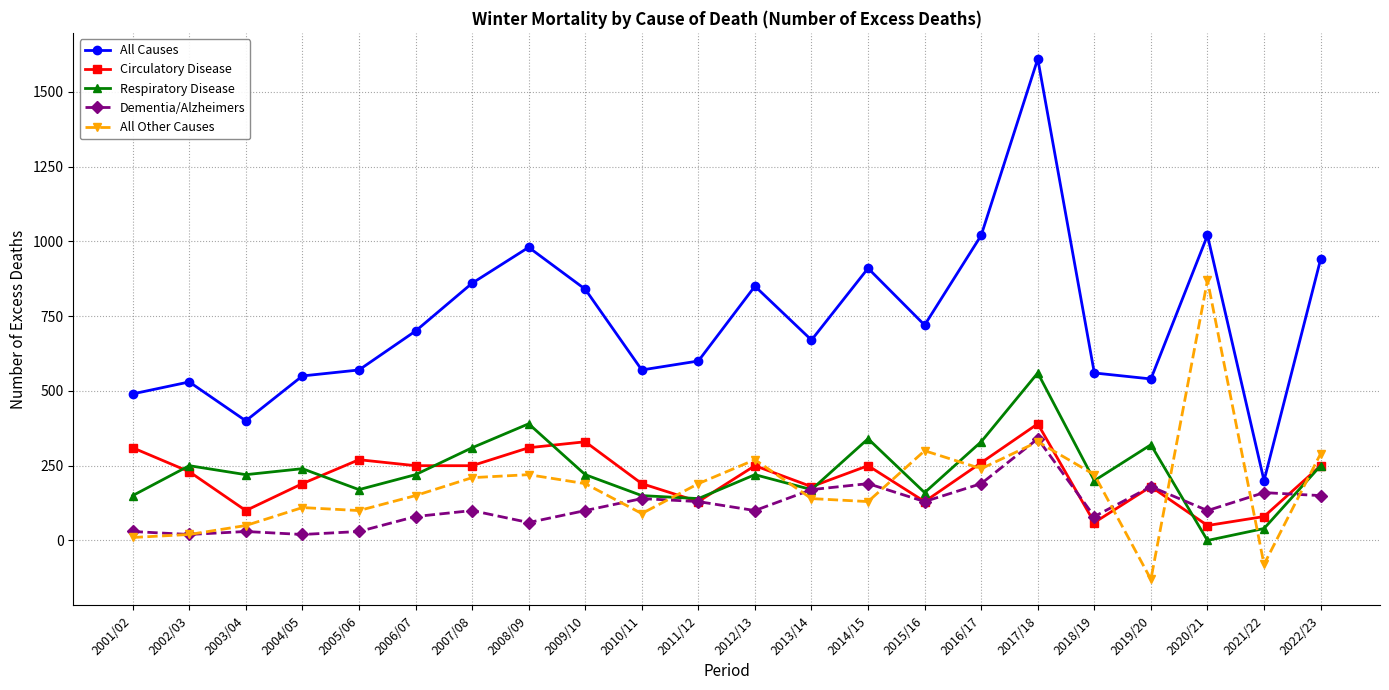

True or false: Circulatory Disease and Dementia/Alzheimers cross at least once.

True